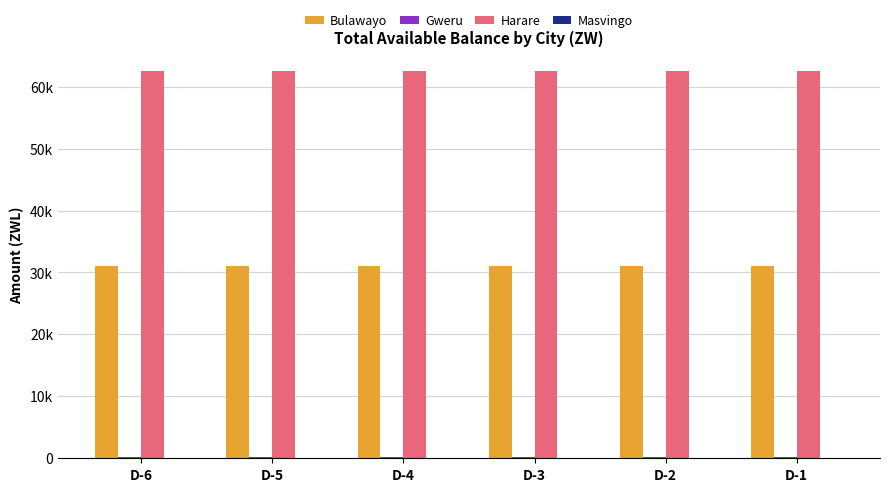

What is the value of the Harare bar at the 1st from the left?

62490.4